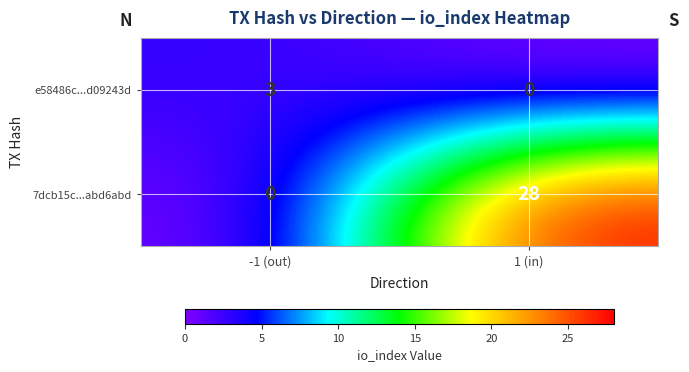

True or false: e58486c...d09243d has a value of 4 at -1 (out).

False